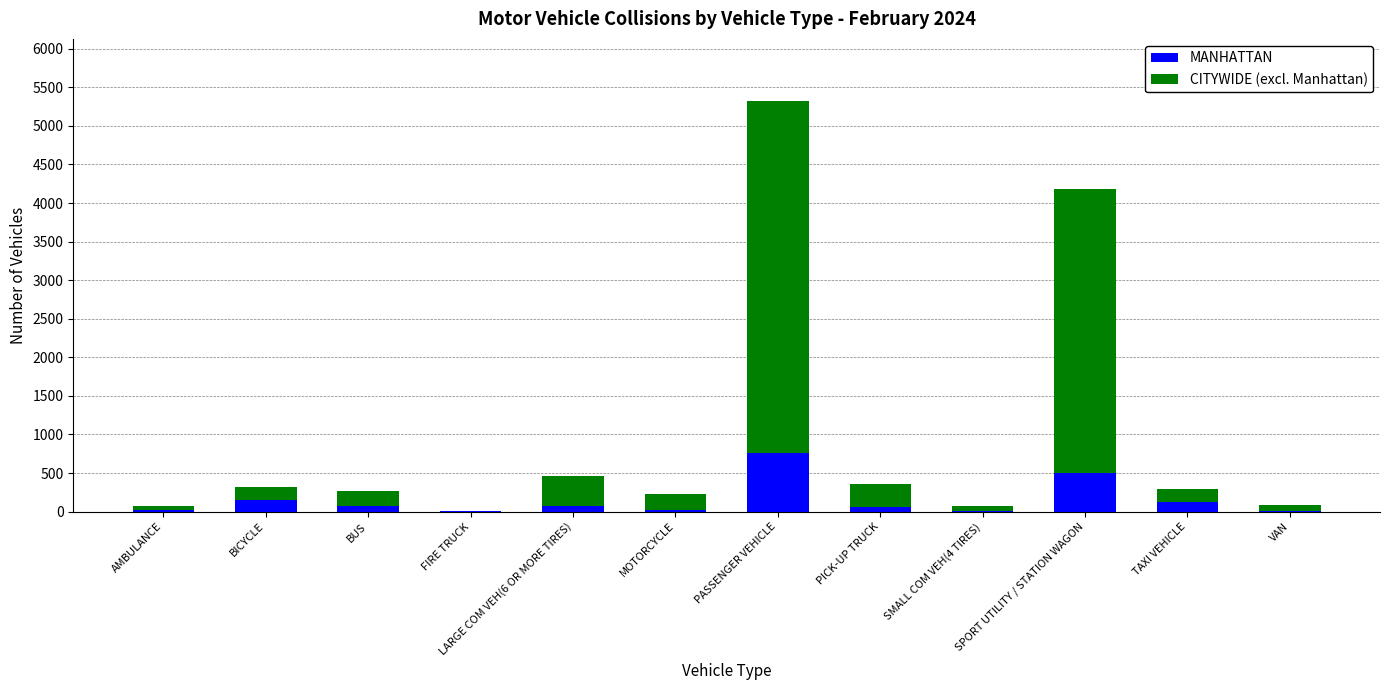

What is the highest value of the MANHATTAN series?

756